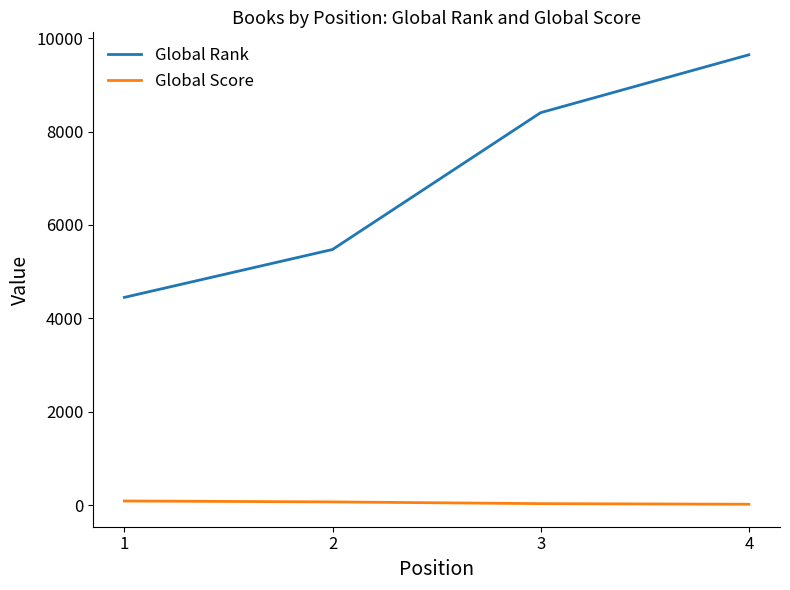

Which label corresponds to the largest value in the chart?

4